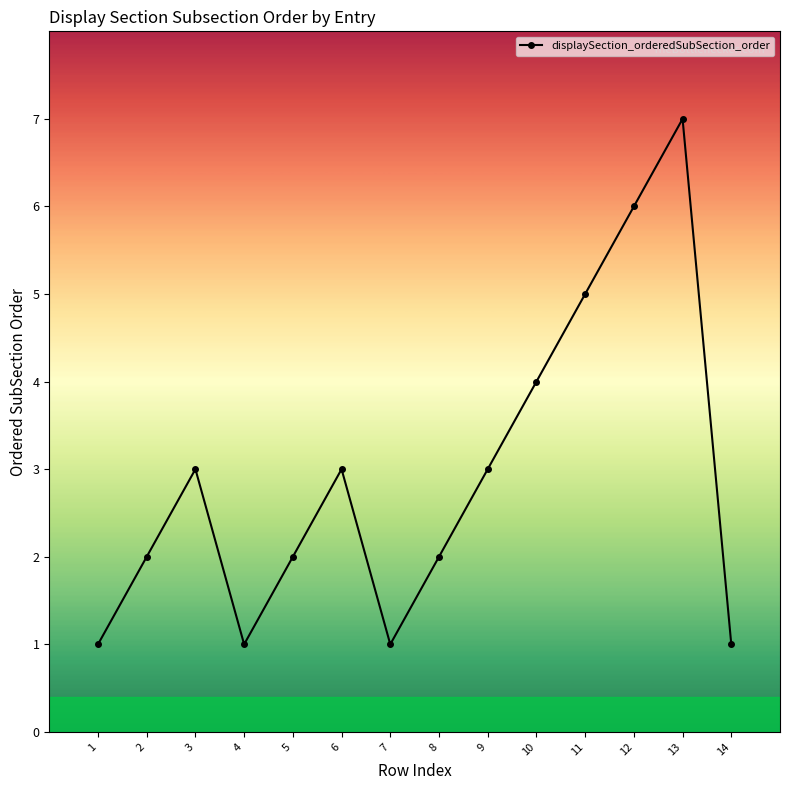

Between 7 and 3, which is larger?

3